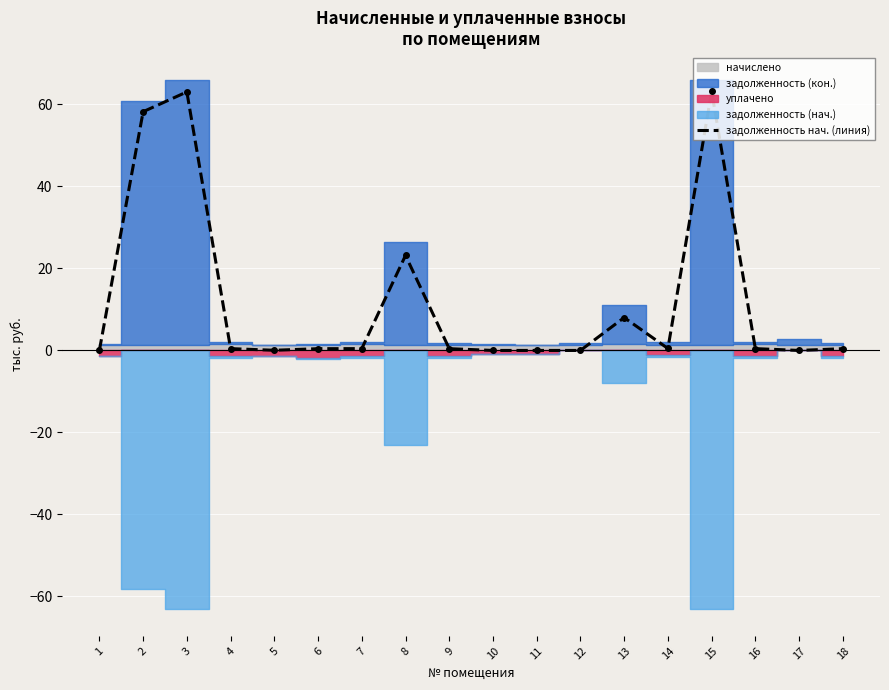

Reading left to right, what are all the values shown in this chart?

0.0	58.2	63.1	0.4	0.0	0.4	0.4	23.2	0.4	0.0	0.0	0.0	8.0	0.5	63.2	0.4	0.0	0.4